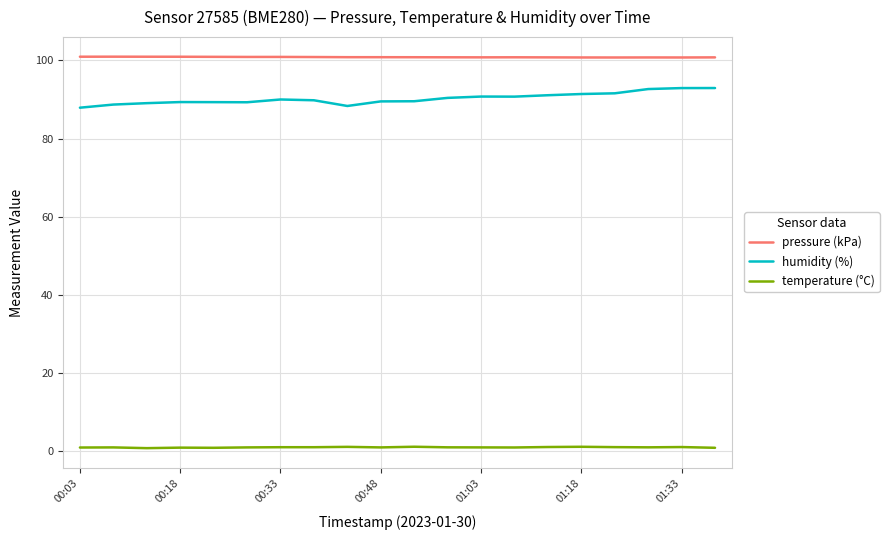

Which series has the largest total across all categories?

pressure (kPa)